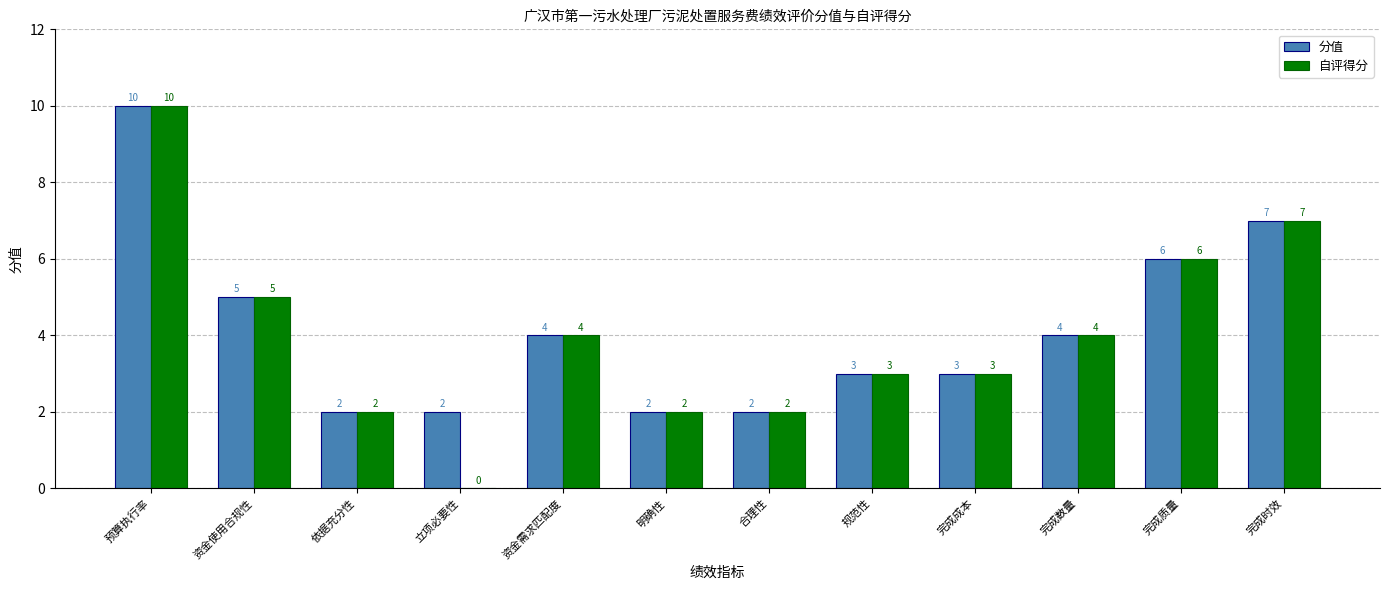

Reading left to right, what are all the values shown in this chart?

分值: 10	5	2	2	4	2	2	3	3	4	6	7
自评得分: 10	5	2	0	4	2	2	3	3	4	6	7